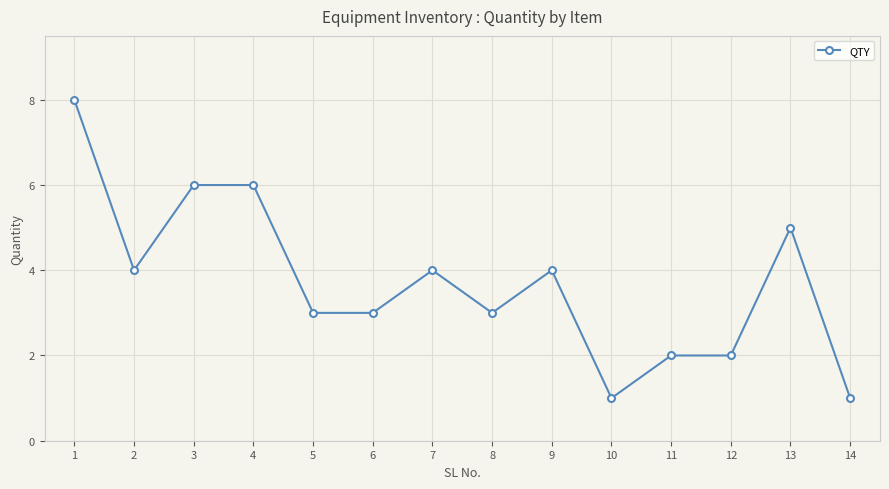

What is the value of the 4th point from the left?

6